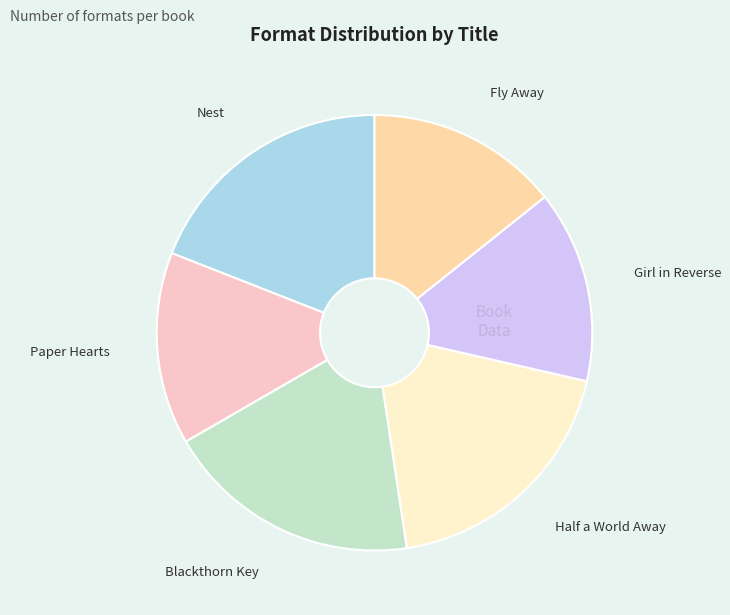

Does any single category account for the majority?

No